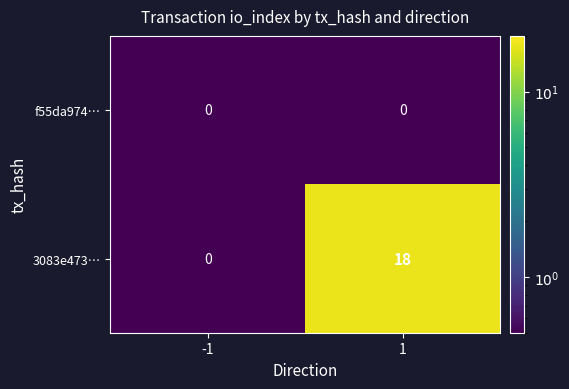

The f55da974… series shows 0 at 1. True or false?

True